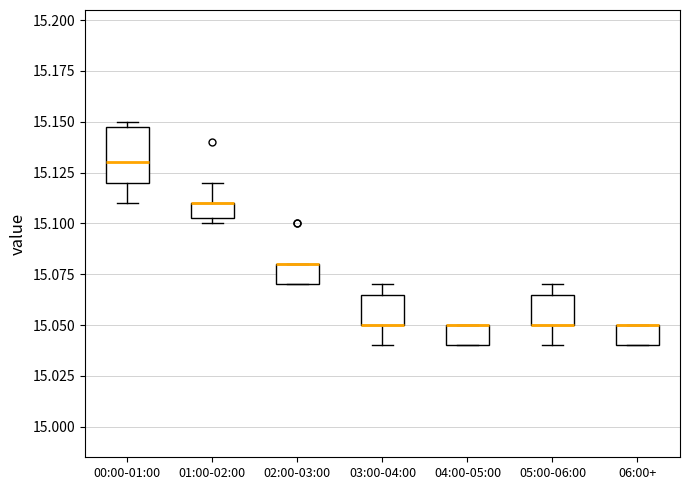

Which box is the tallest, from its lower edge to its upper edge?

00:00-01:00